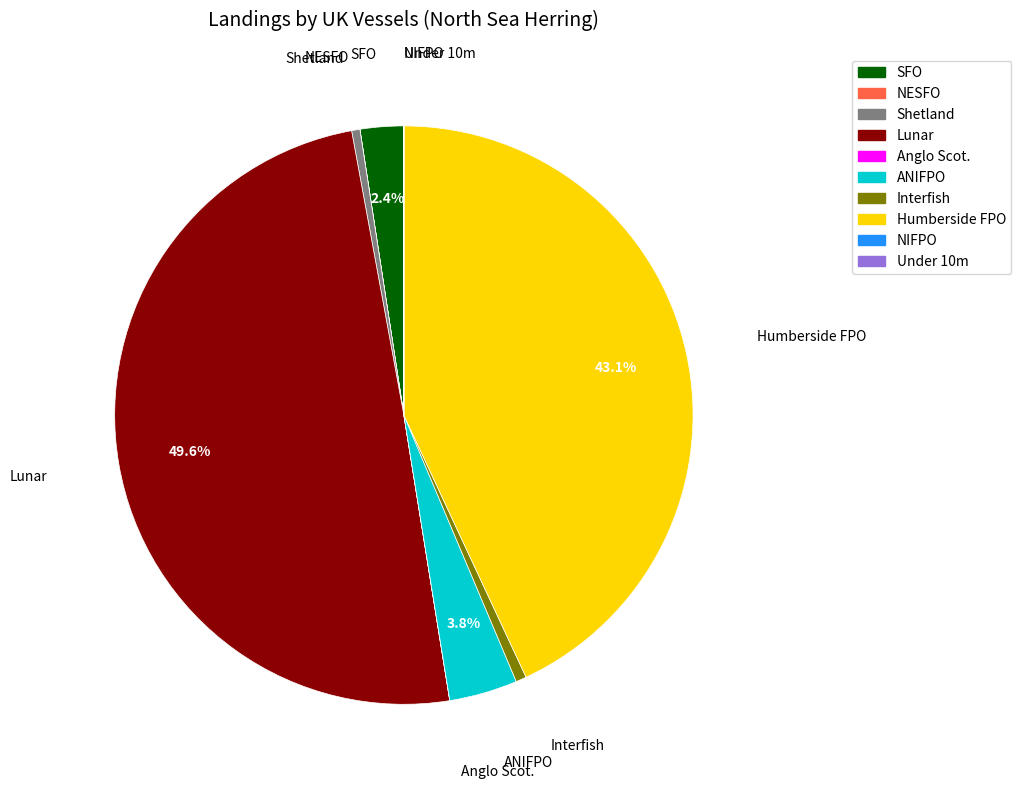

What is the largest slice in the pie chart?

Lunar